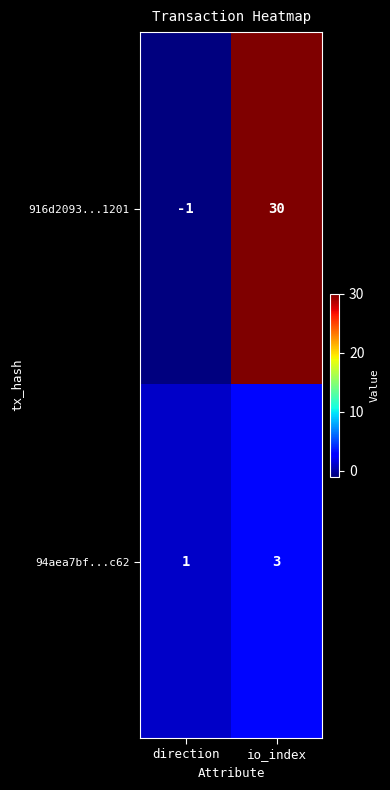

At which label is 94aea7bf...c62 closest to 2?

direction